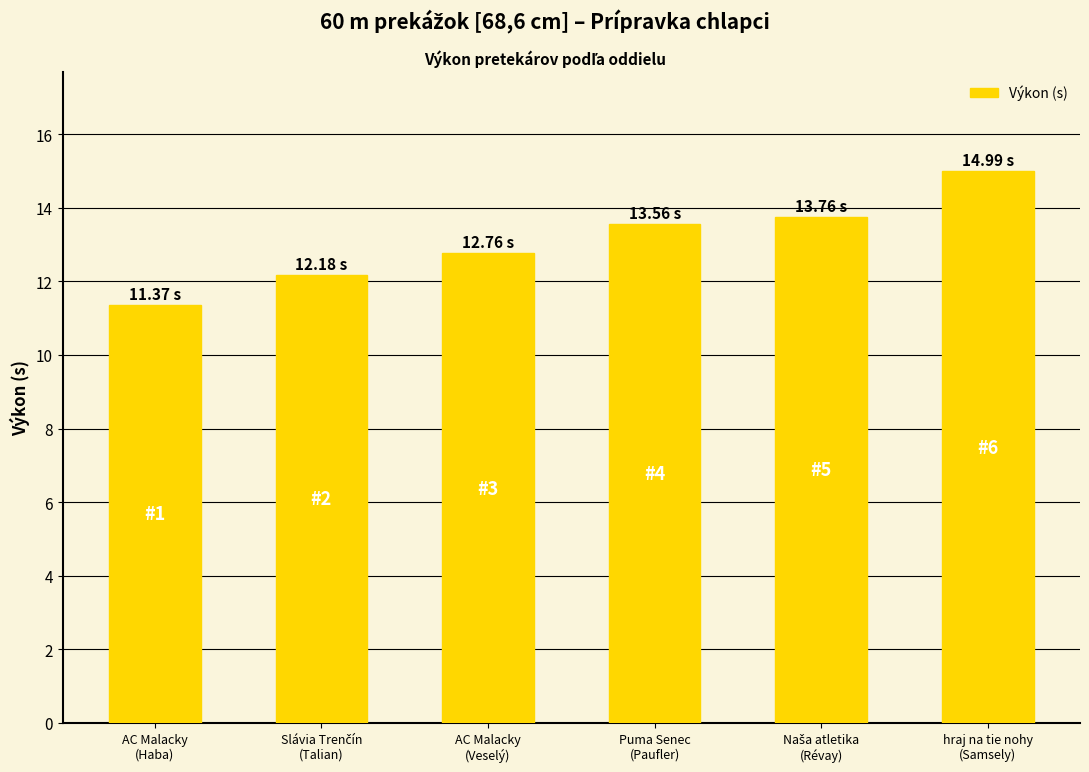

What is the difference between the maximum and minimum values?

3.6